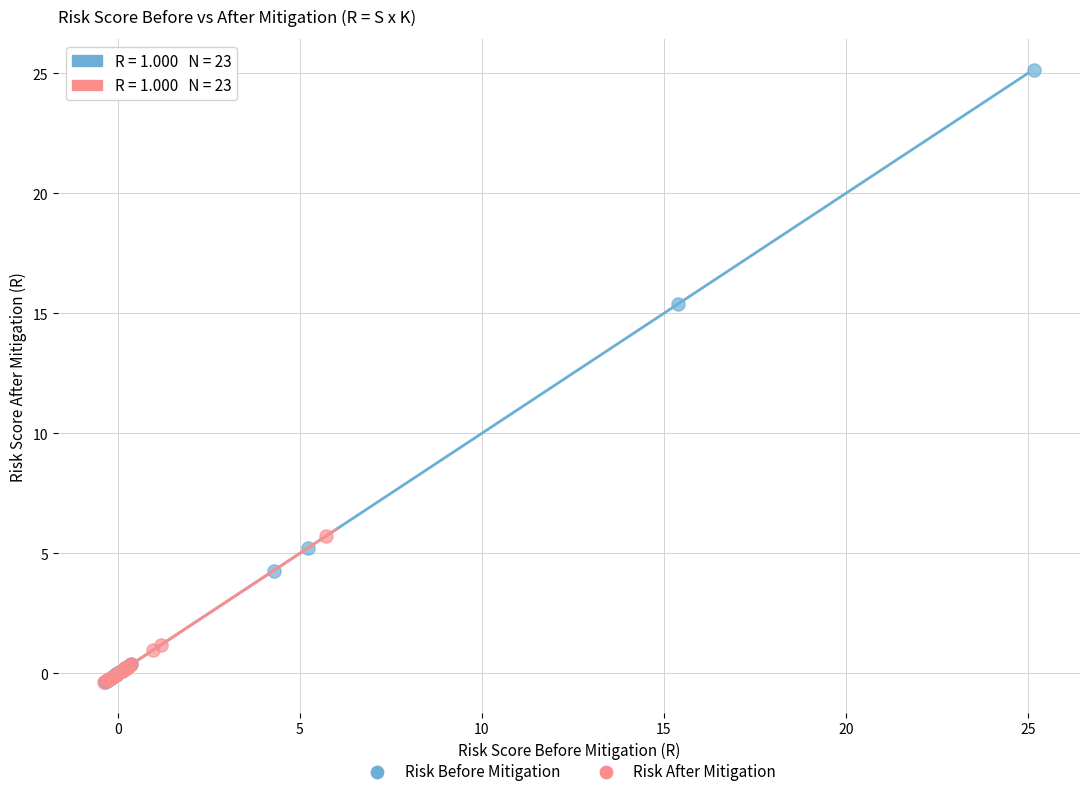

Which series has the largest Y range (max minus min)?

Risk Before Mitigation